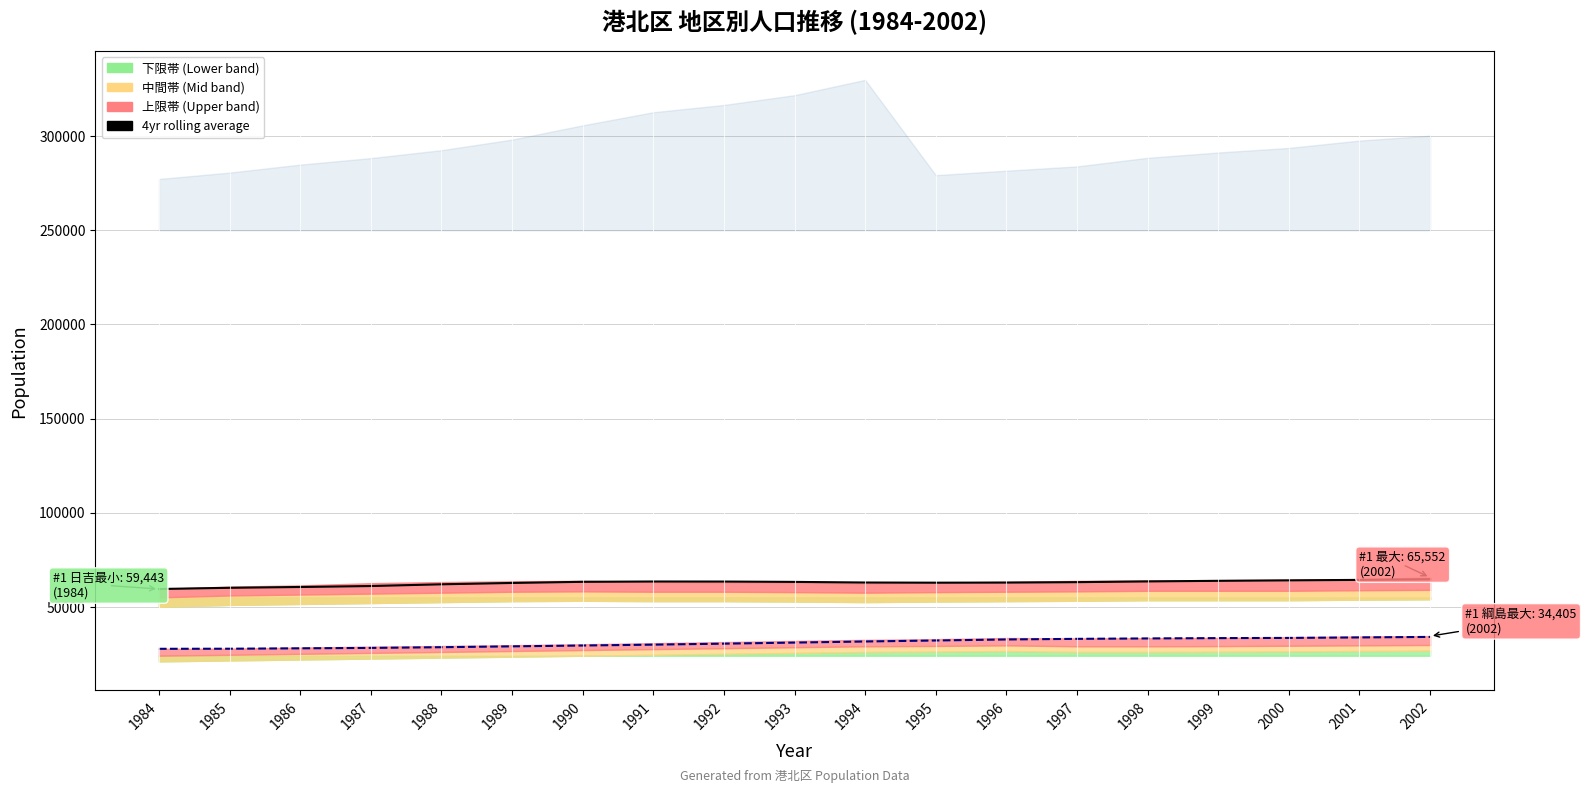

In 日吉 4yr rolling avg, how many points are higher than both neighbors (excluding endpoints)?

1